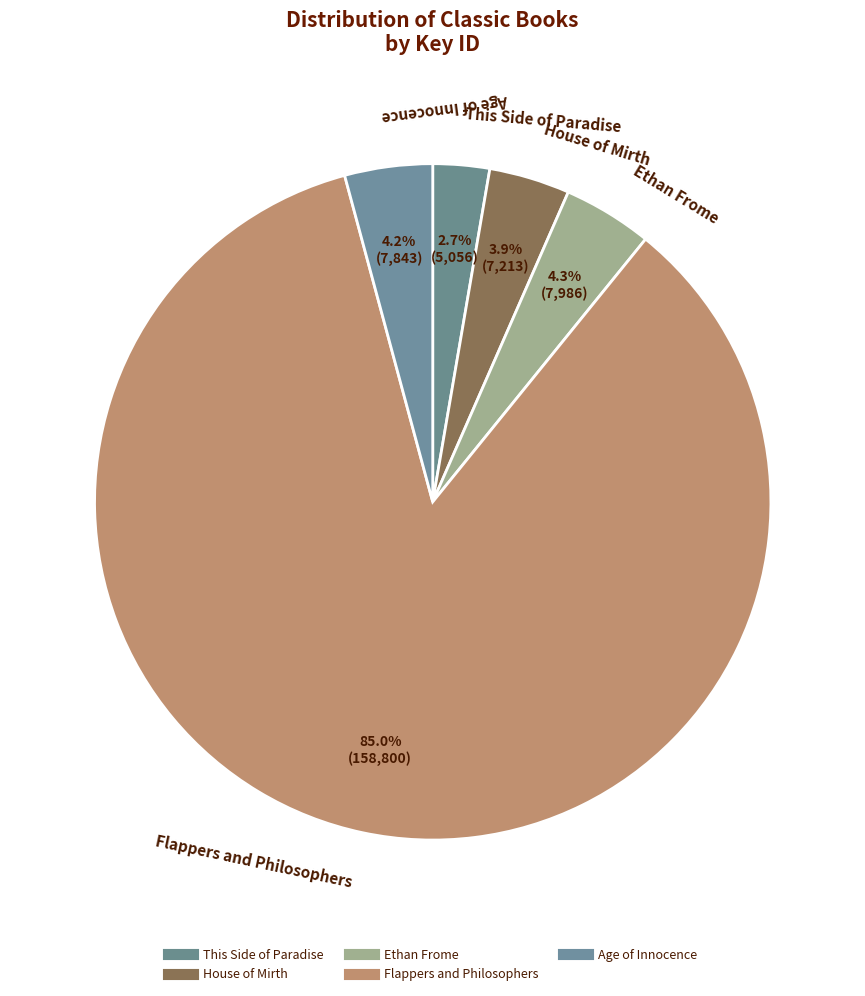

Does any single category account for the majority?

Yes